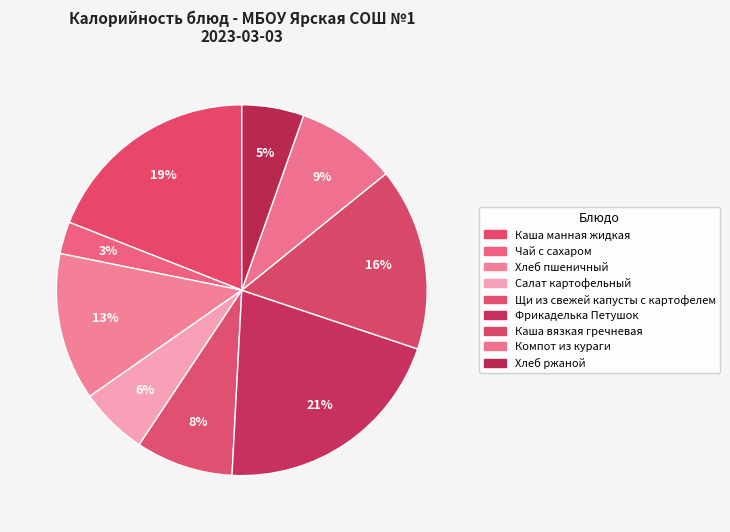

What is the total percentage of Каша манная жидкая and Щи из свежей капусты с картофелем?

27.5%